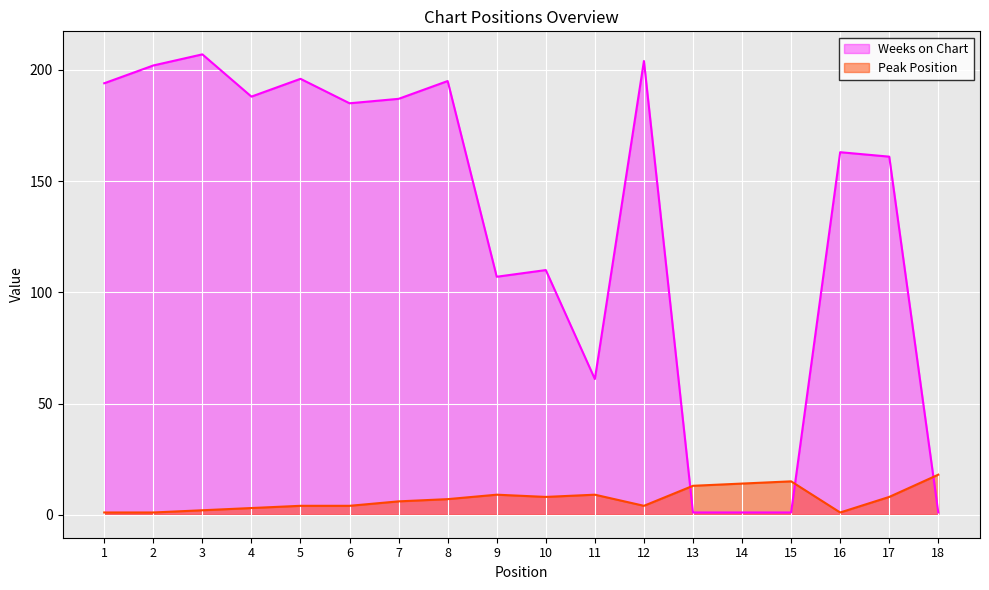

Is the value of Weeks on Chart at 16 greater than the value of Peak Position at 7?

Yes